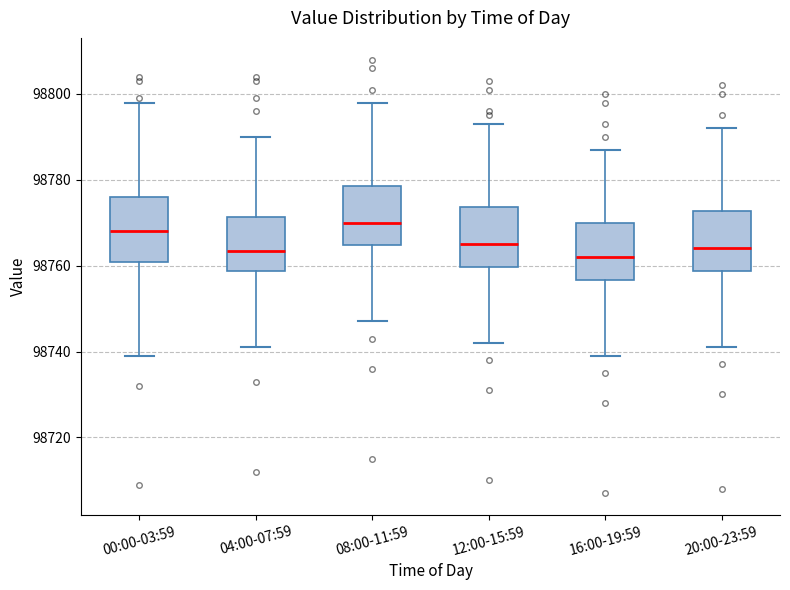

Where is the lower edge of the box for 04:00-07:59 on the y-axis? The values are not printed on the chart, so give them approximately, as read against the axis.

98758